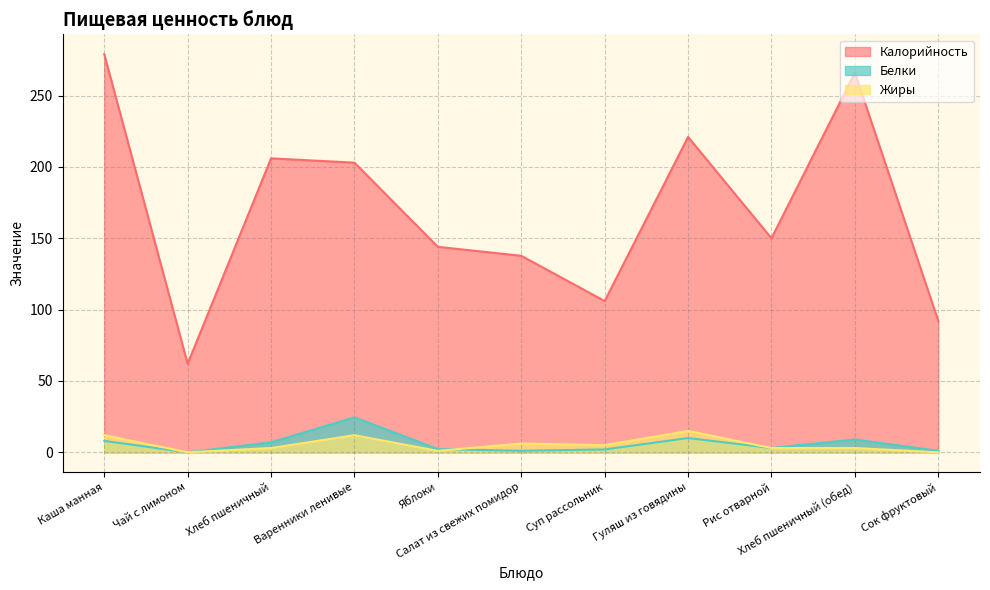

Reading right to left, extract all data points from this chart.

Калорийность: Сок фруктовый=92.0	Хлеб пшеничный (обед)=266.0	Рис отварной=150.0	Гуляш из говядины=221.0	Суп рассольник=106.0	Салат из свежих помидор=137.7	Яблоки=144.0	Варенники ленивые=203.0	Хлеб пшеничный=206.0	Чай с лимоном=62.0	Каша манная=279.0
Белки: Сок фруктовый=1.0	Хлеб пшеничный (обед)=9.0	Рис отварной=3.0	Гуляш из говядины=10.0	Суп рассольник=2.0	Салат из свежих помидор=1.1	Яблоки=2.2	Варенники ленивые=24.5	Хлеб пшеничный=7.0	Чай с лимоном=0.0	Каша манная=8.0
Жиры: Сок фруктовый=0.0	Хлеб пшеничный (обед)=3.0	Рис отварной=3.0	Гуляш из говядины=15.0	Суп рассольник=5.0	Салат из свежих помидор=6.2	Яблоки=1.0	Варенники ленивые=12.0	Хлеб пшеничный=3.0	Чай с лимоном=0.0	Каша манная=12.0